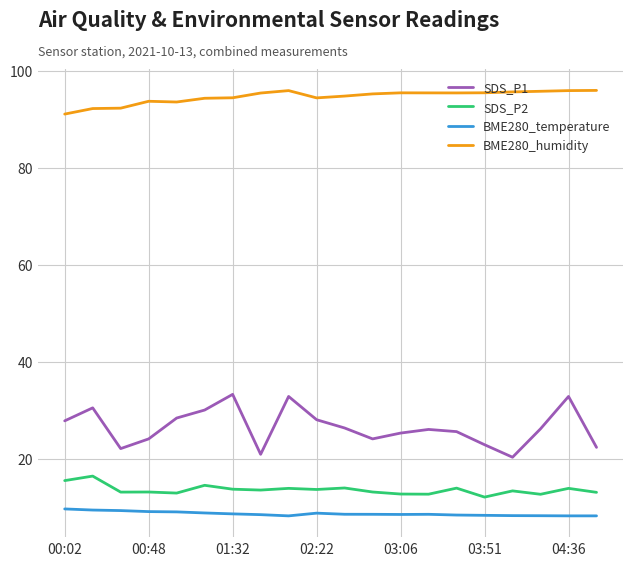

True or false: SDS_P1 and BME280_temperature intersect in this chart.

False